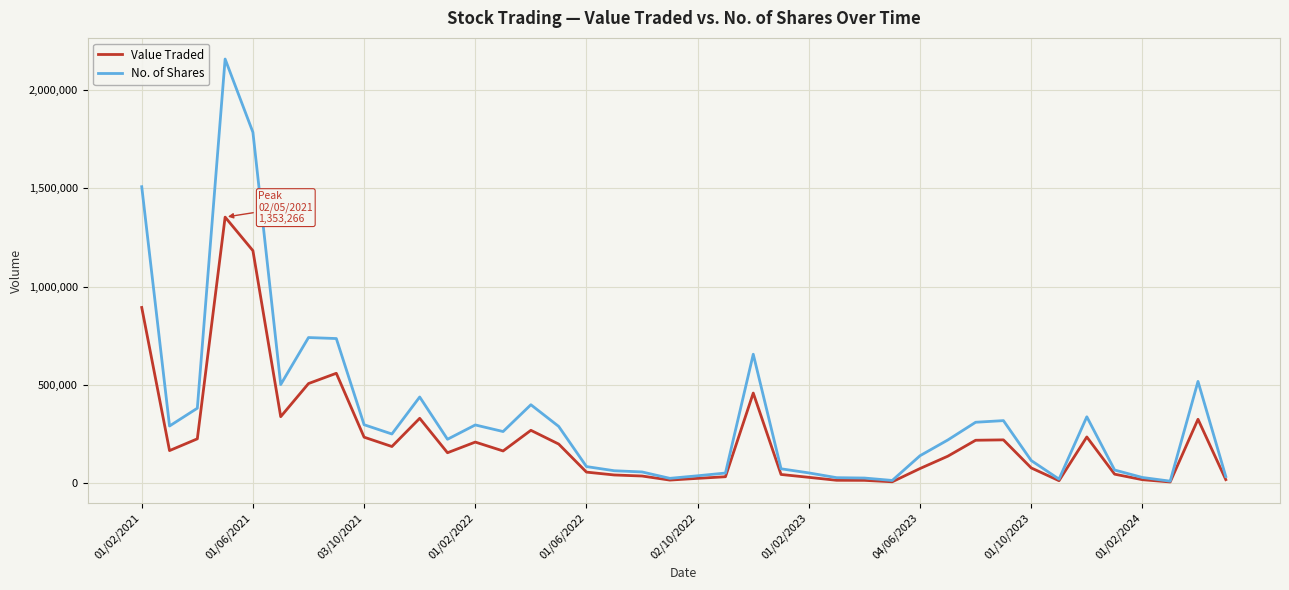

What is the greatest value displayed?

2156794